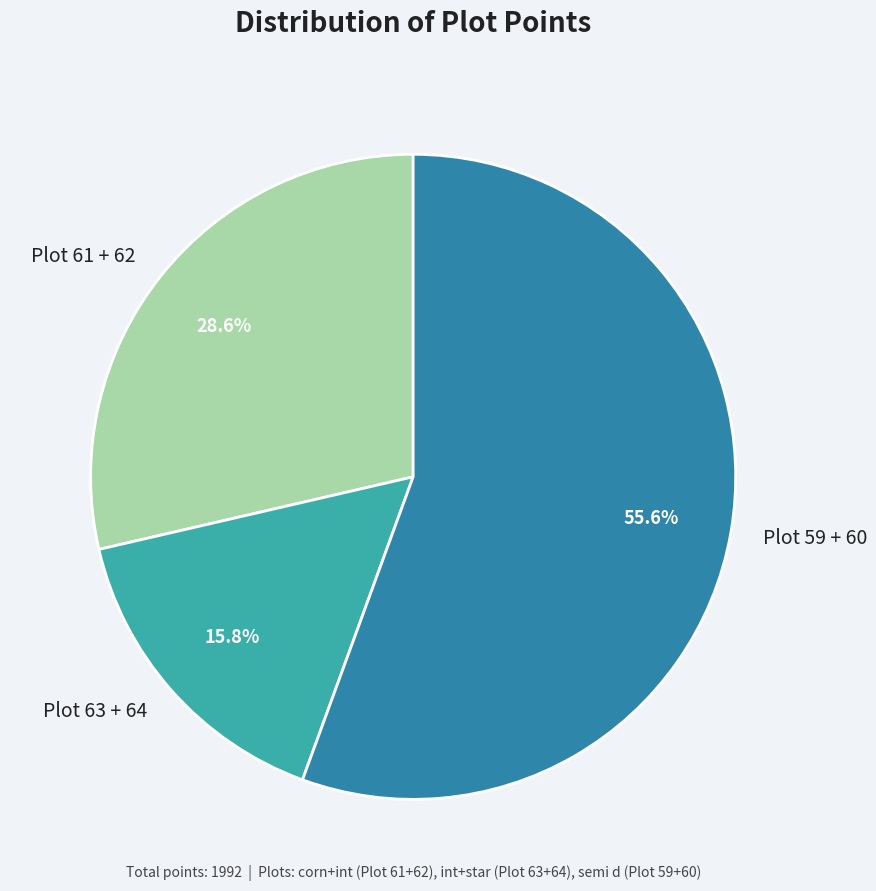

Approximately how many times larger is the value at Plot 63 + 64 compared to Plot 61 + 62?

0.6